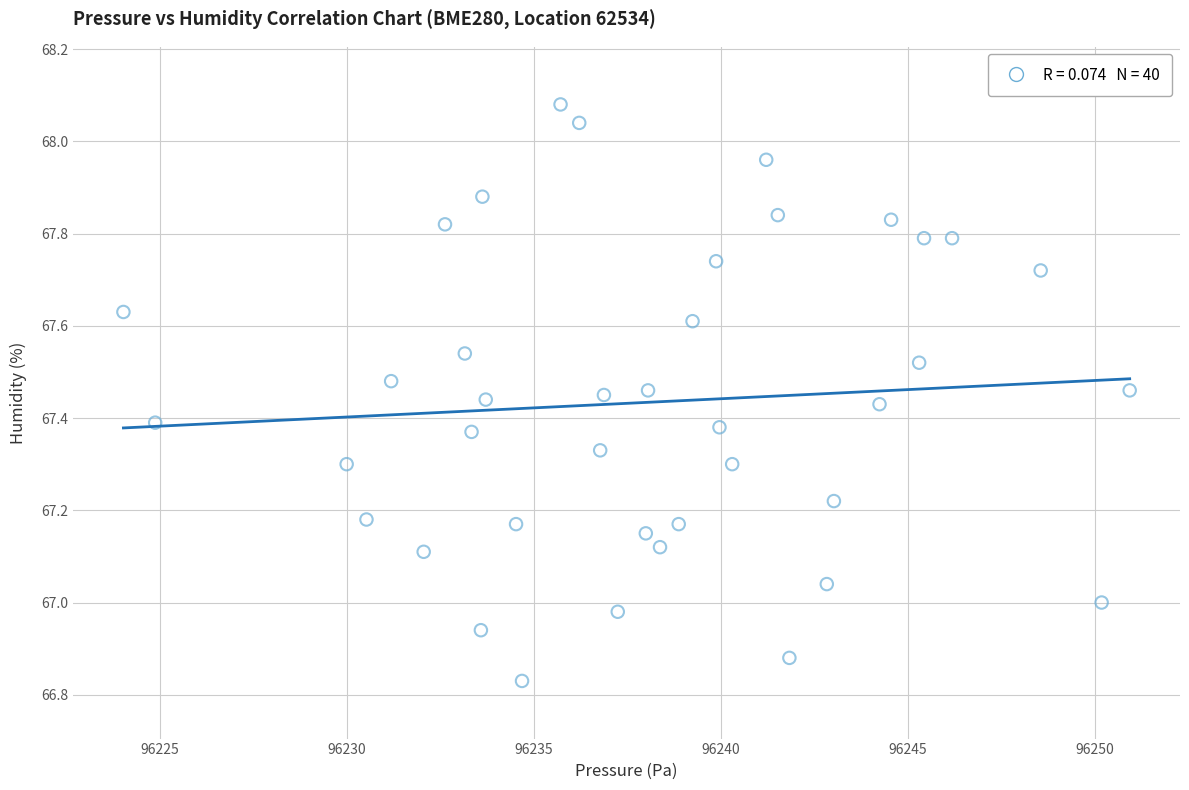

What is the range of X values (max minus min)?

26.9